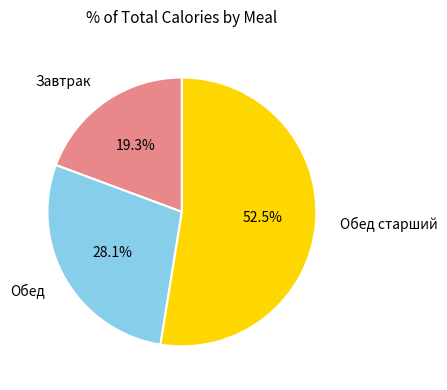

Does Обед account for over 50% of the chart?

No